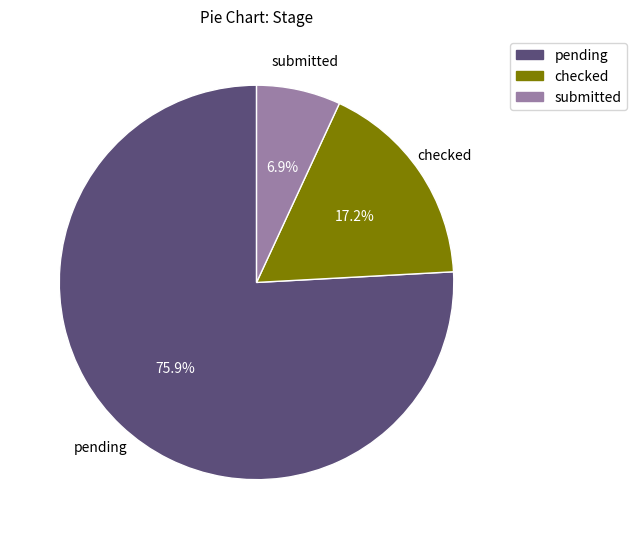

To the nearest percent, what is the difference between the largest and smallest slice percentages?

69%